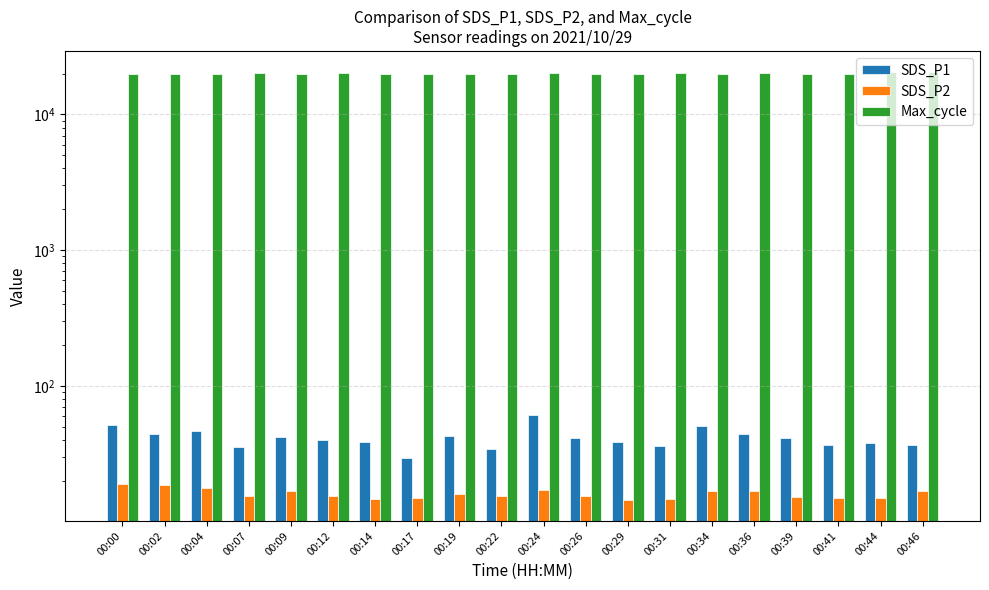

What are all the series names shown in the legend?

SDS_P1, SDS_P2, Max_cycle